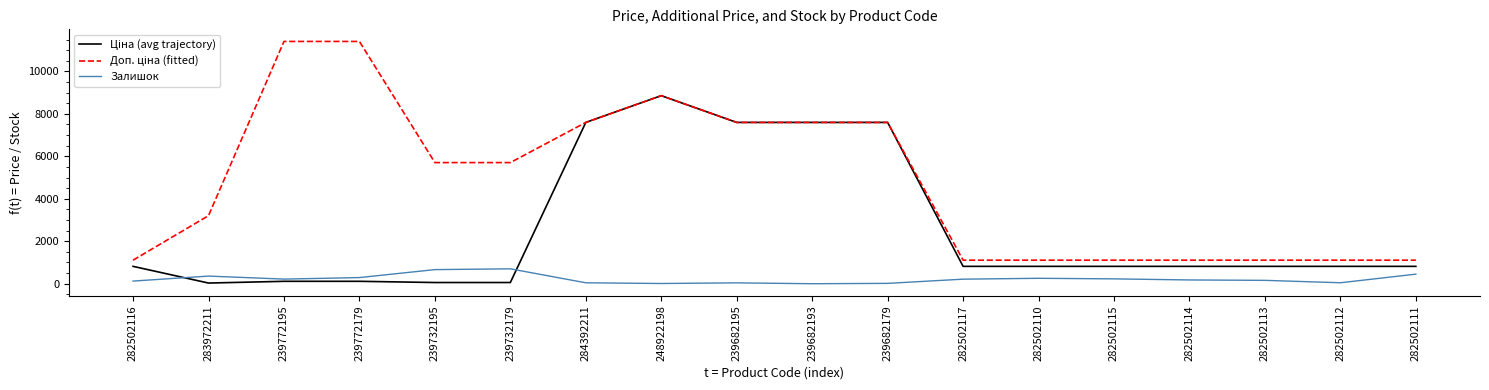

What is the total value across all series at 282502114?

2105.7